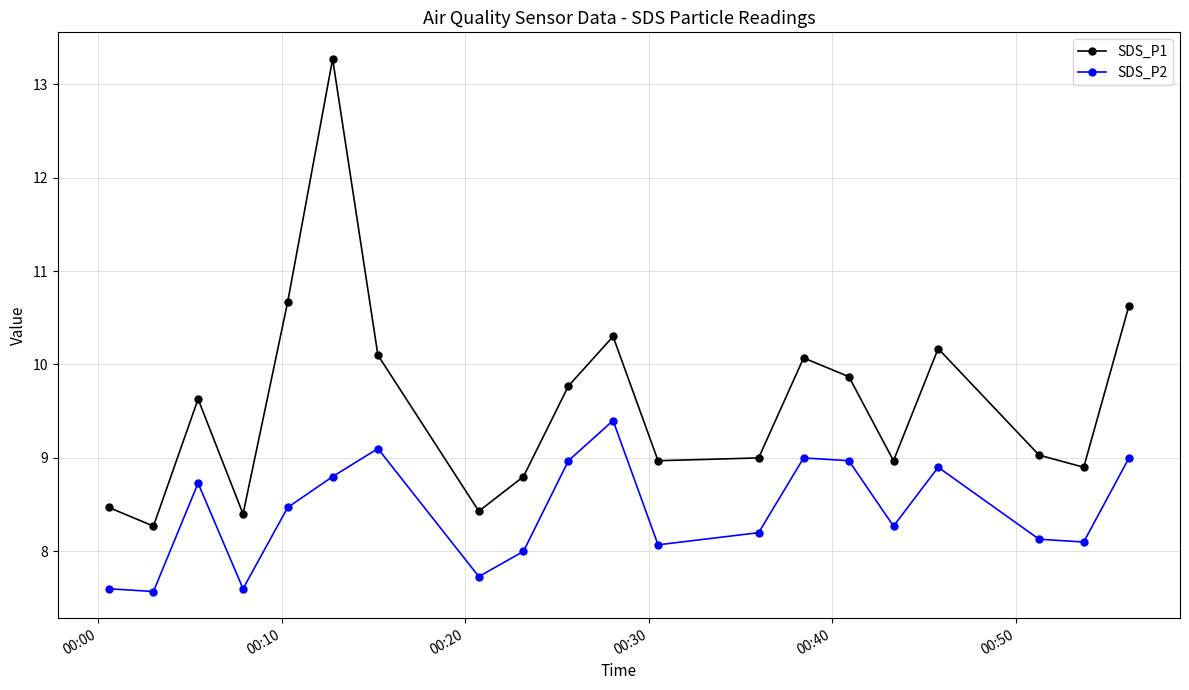

Which series has the largest total across all categories?

SDS_P1